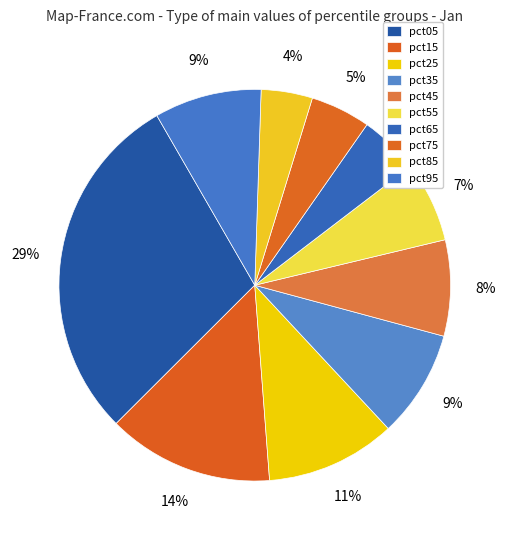

To the nearest percent, what portion does pct65 represent?

5%